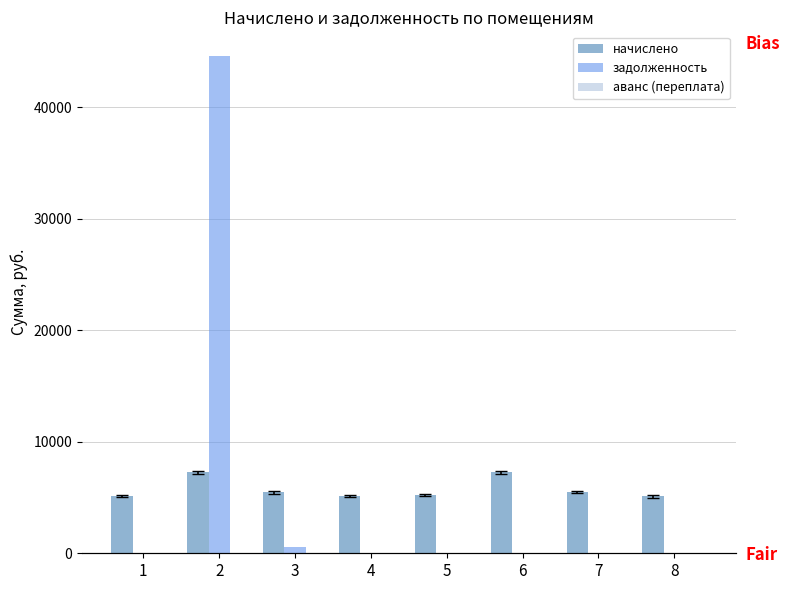

Which category has the highest value in the начислено series?

2